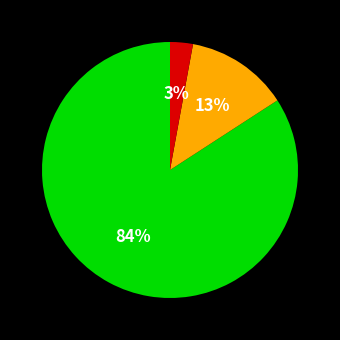

Is there any slice that represents more than half of the pie?

Yes